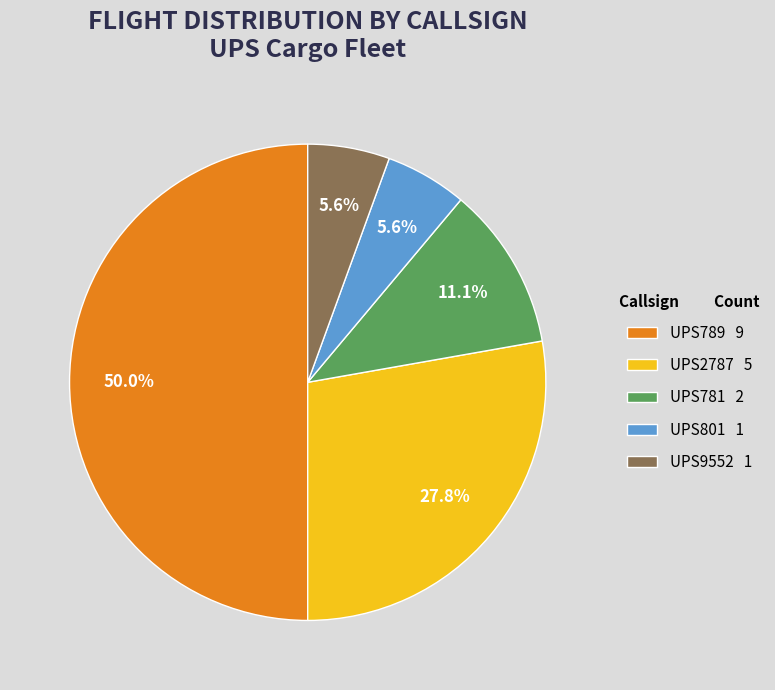

To the nearest percent, what portion does UPS2787 represent?

28%